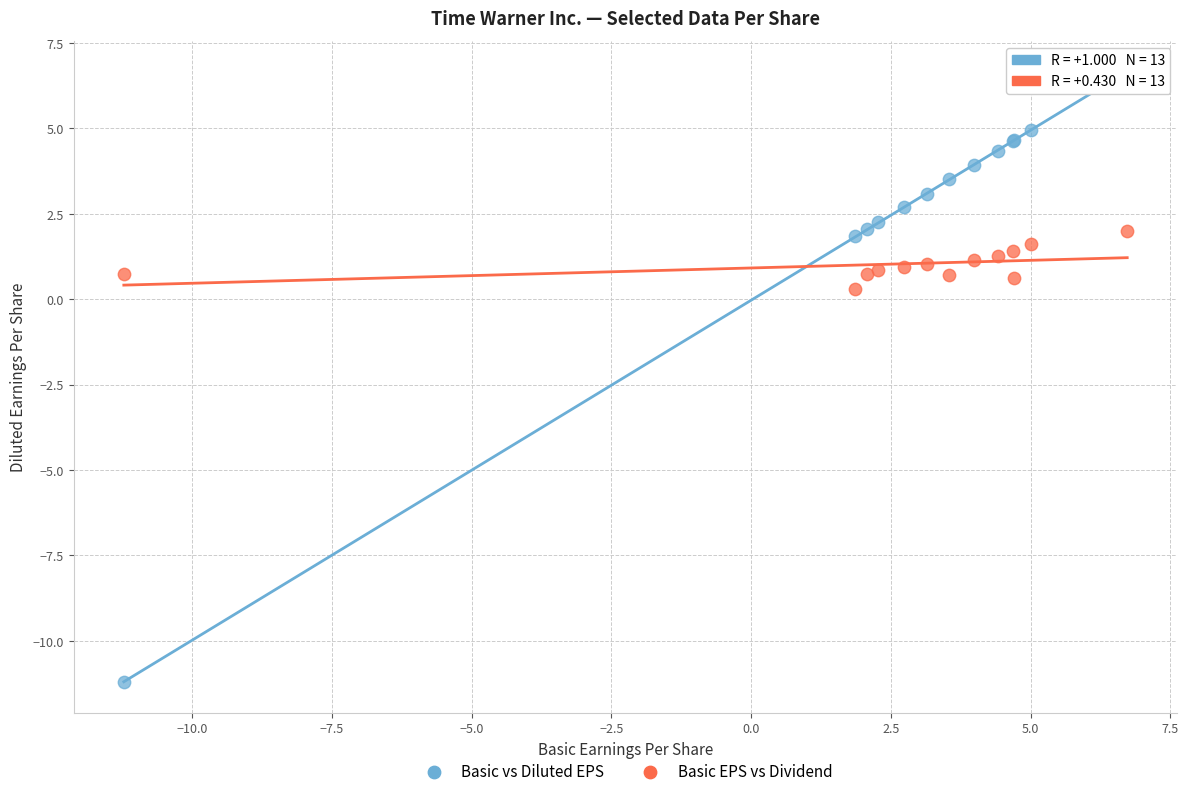

In the Basic vs Diluted EPS series, what Y value is closest to -2?

1.9